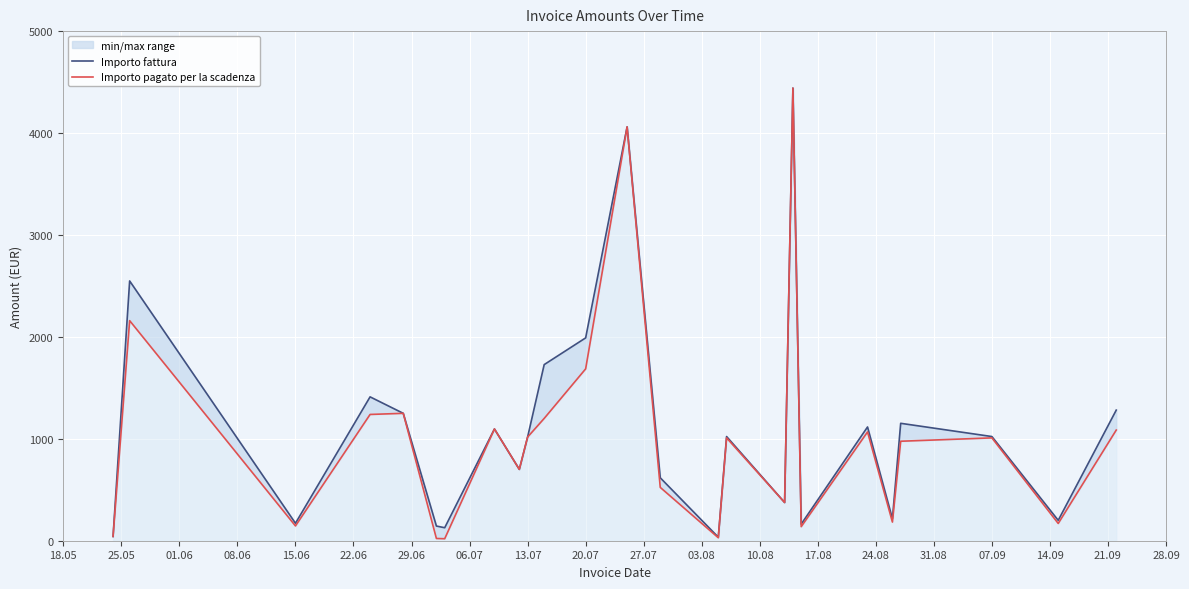

What is the difference between the Importo fattura values at 22.06 and 21.09?

18.9